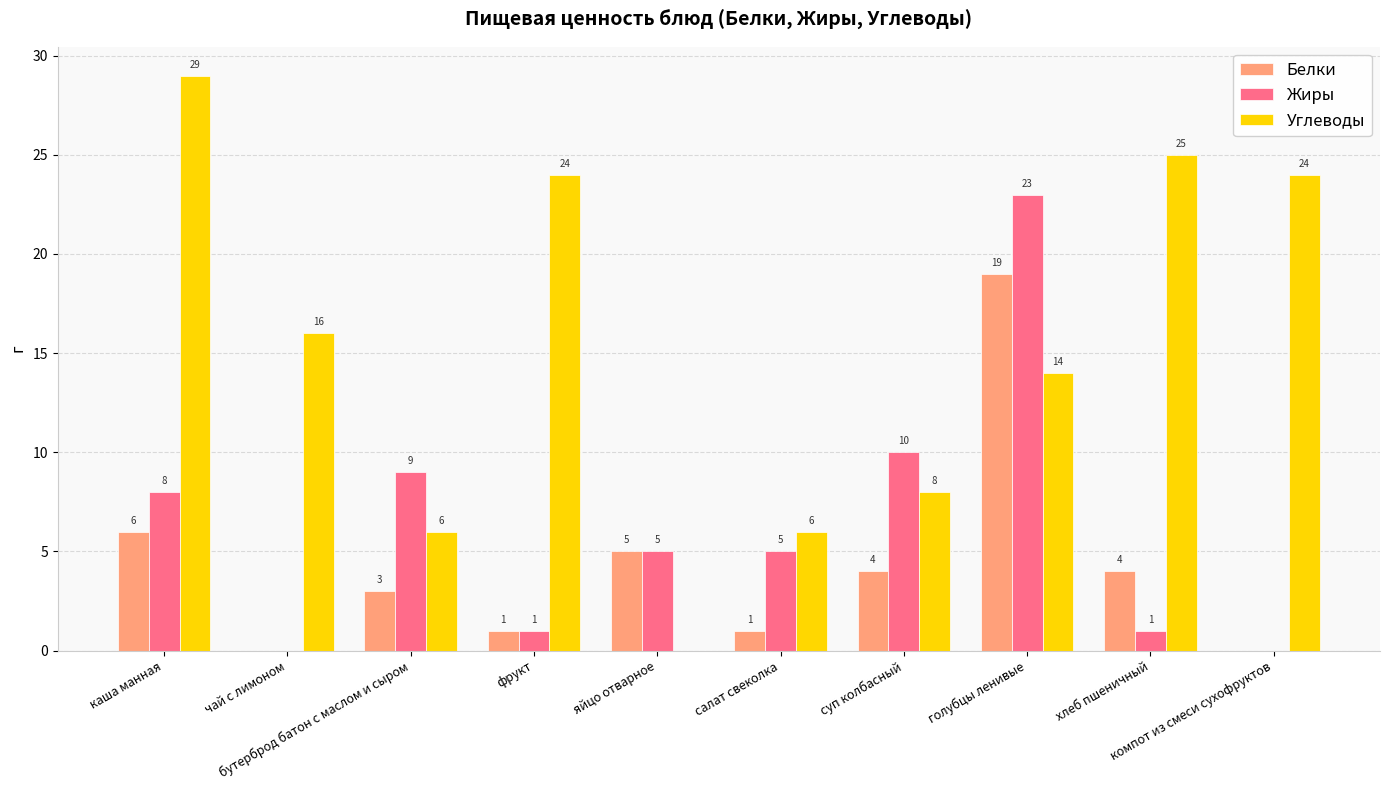

Are the bars grouped side by side (vs. stacked)?

Yes